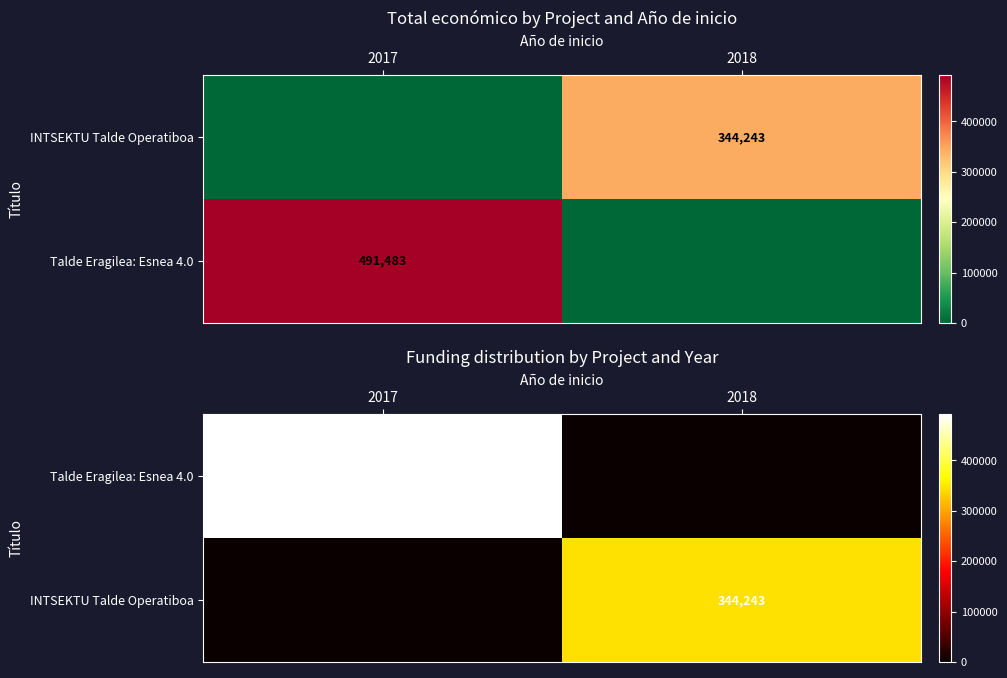

Is it true that INTSEKTU Talde Operatiboa equals 344243 at 2018?

True